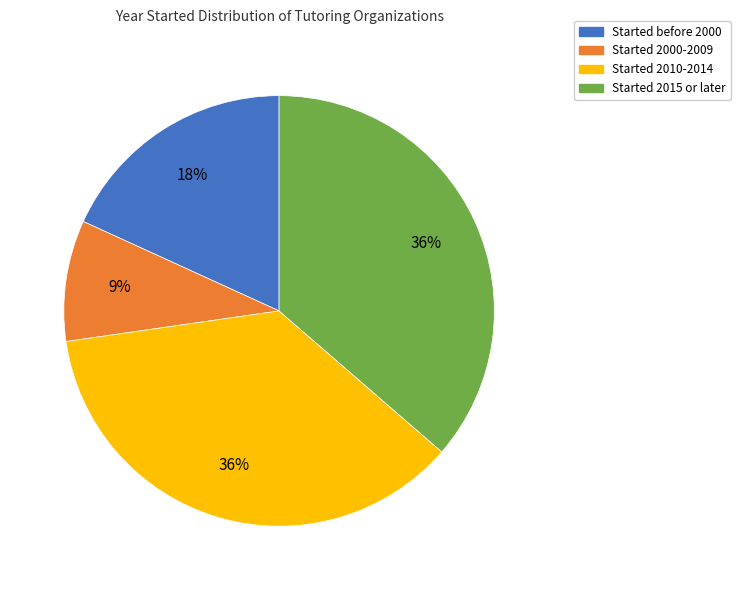

How many segments does this pie chart have?

4